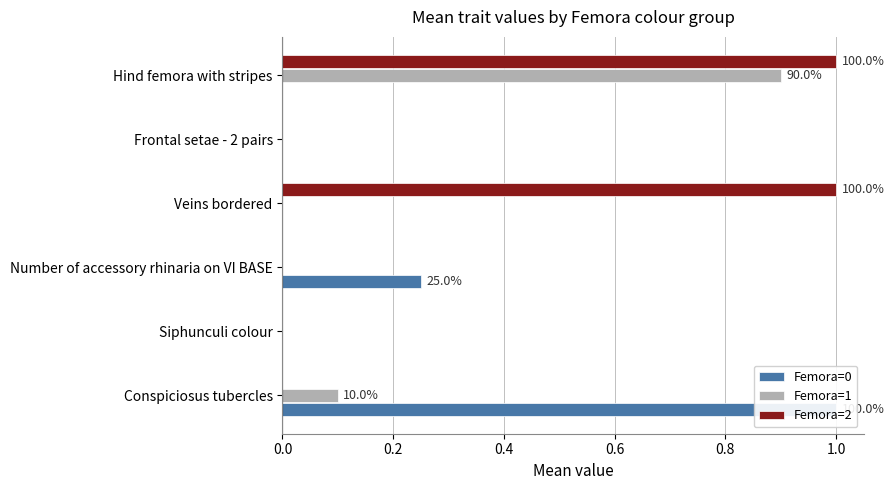

At Number of accessory rhinaria on VI BASE, list the series in order from smallest to largest.

Femora=1, Femora=2, Femora=0